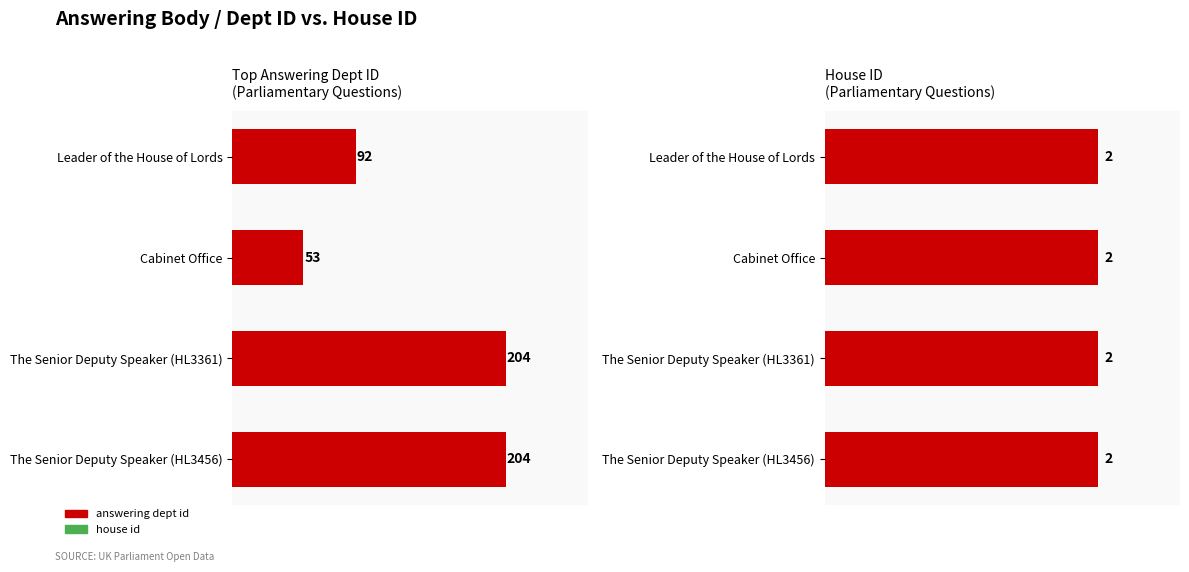

What are all the series names shown in the legend?

answering dept id, house id